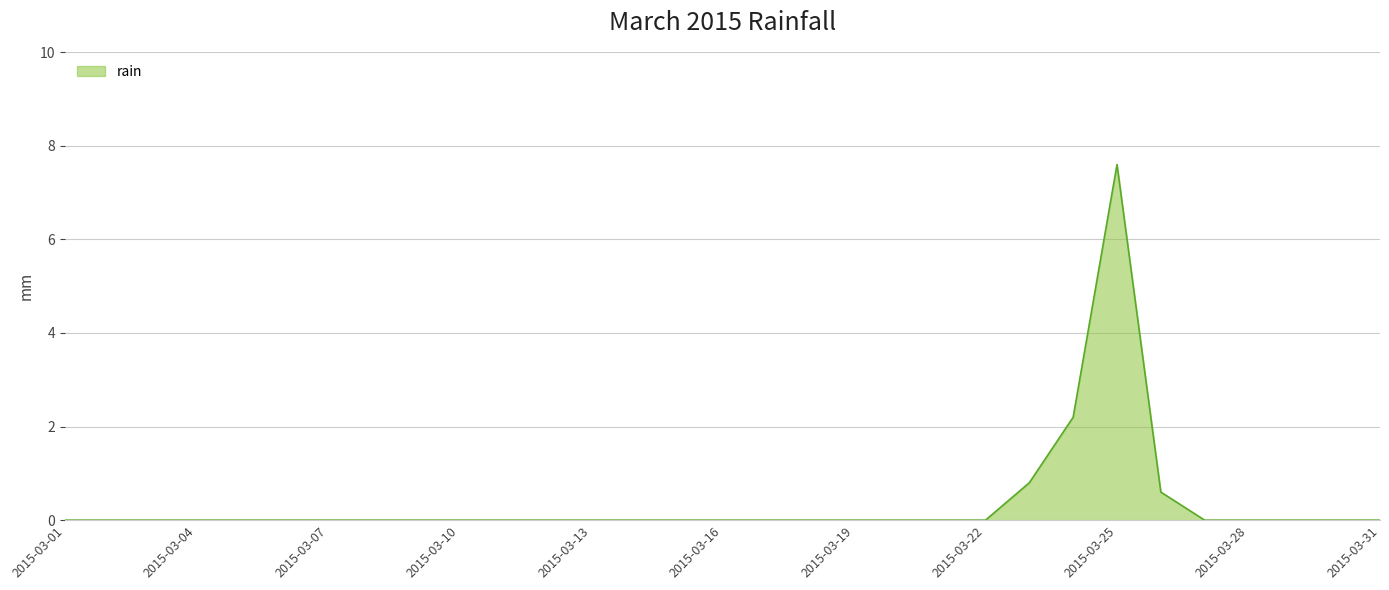

What is the difference between the maximum and minimum values?

7.6